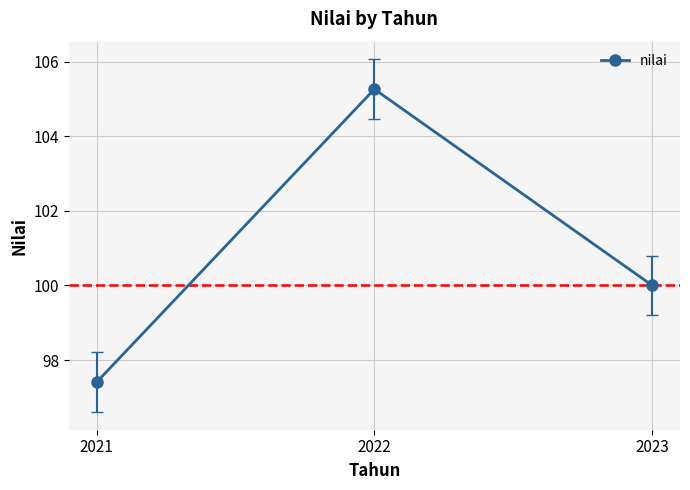

True or false: the data shows 105.3 at 2022.

True